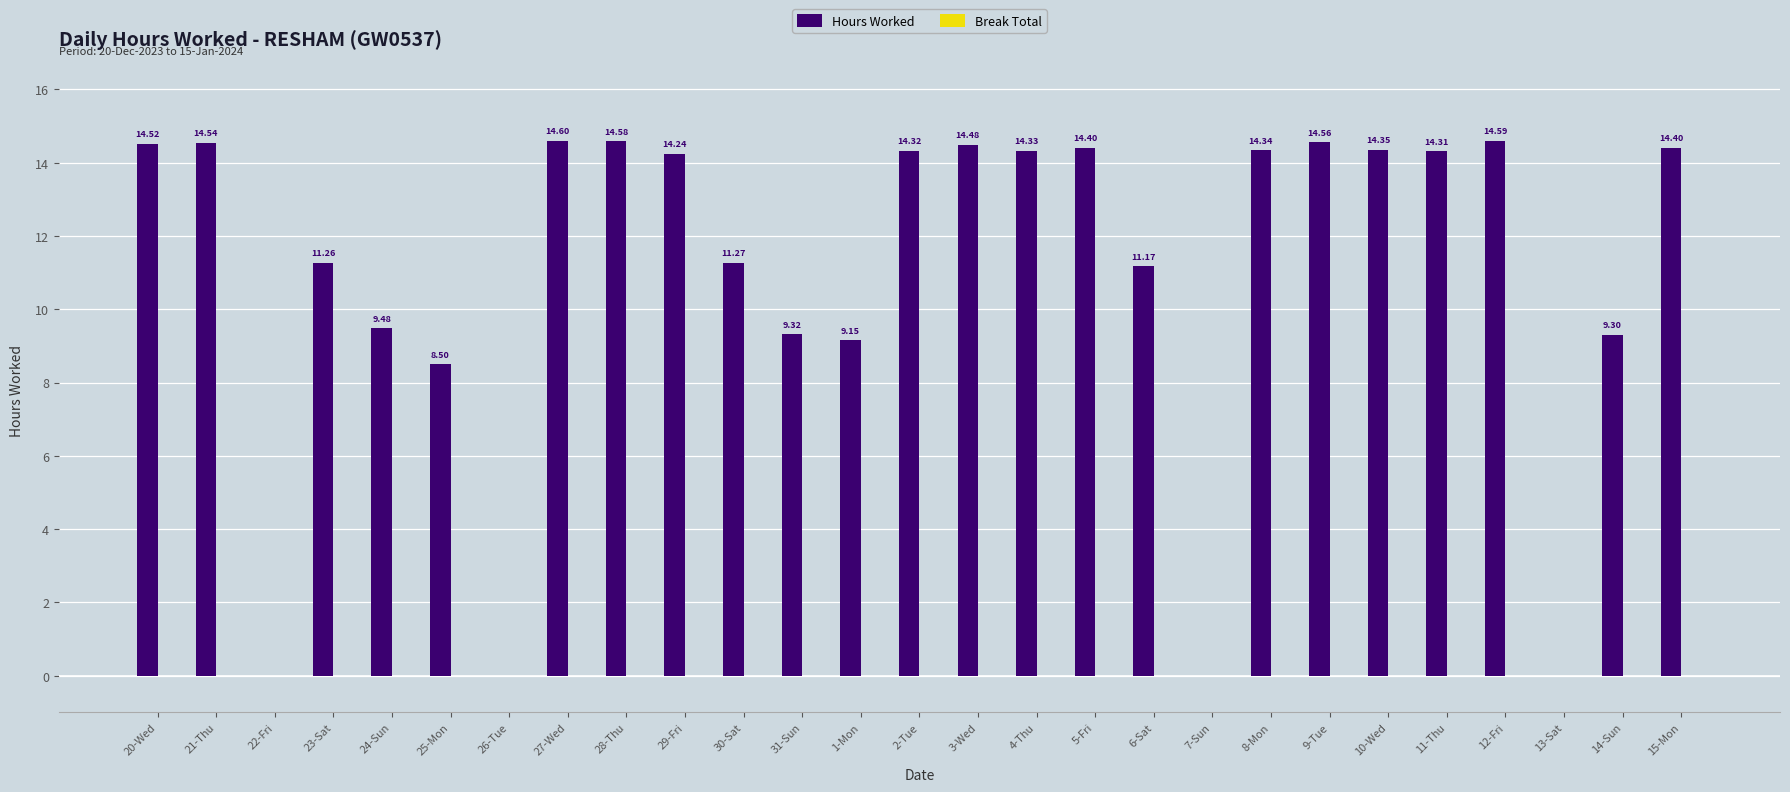

What is the change in value from 4-Thu to 14-Sun?

-5.0